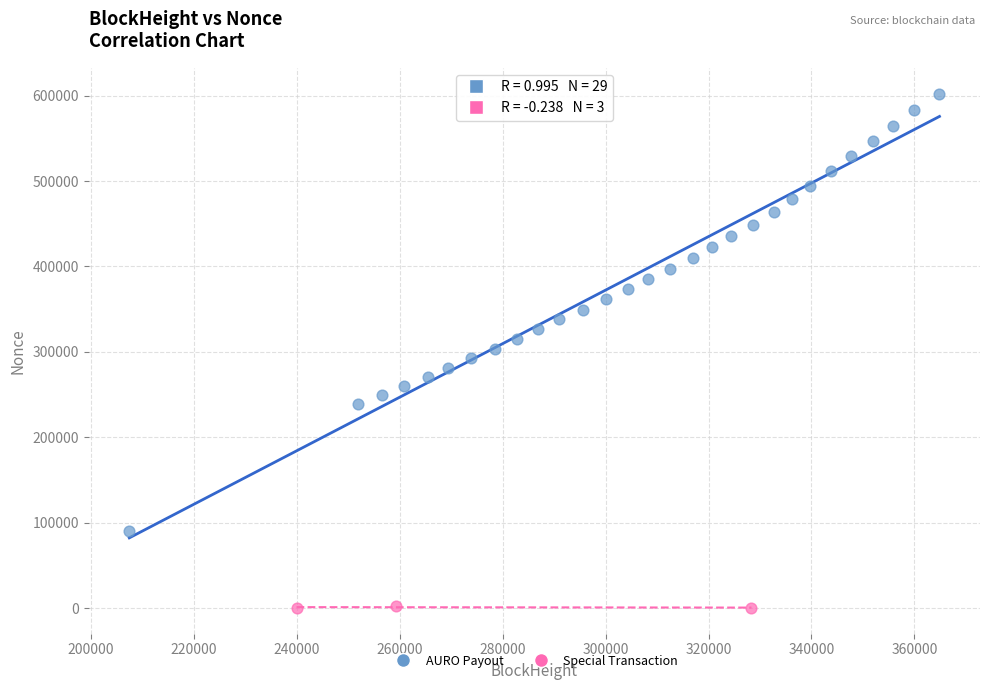

Which series has the widest spread of Y values?

AURO Payout